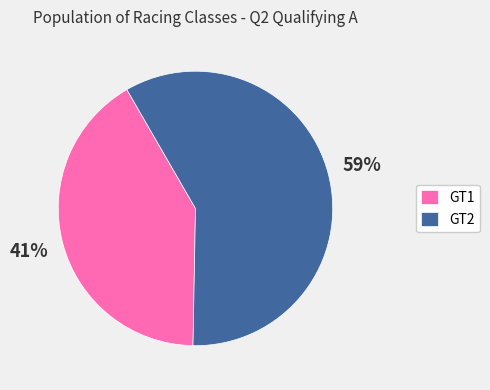

Rank the categories by value from highest to lowest.

GT2, GT1